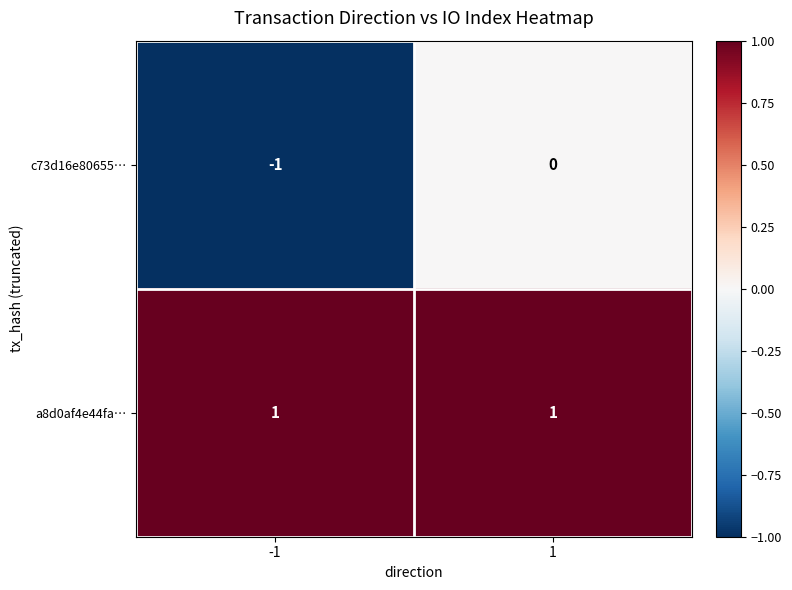

At which category is the sum across all series the highest?

1